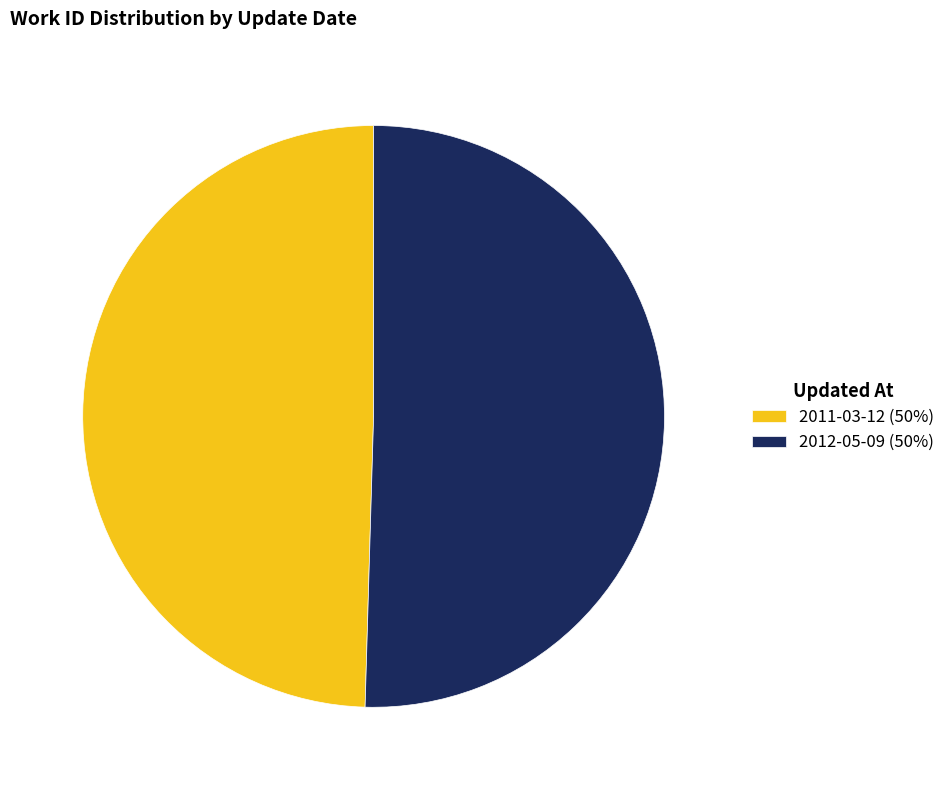

Combined, do 2011-03-12 (50%) and 2012-05-09 (50%) account for over 50%?

Yes